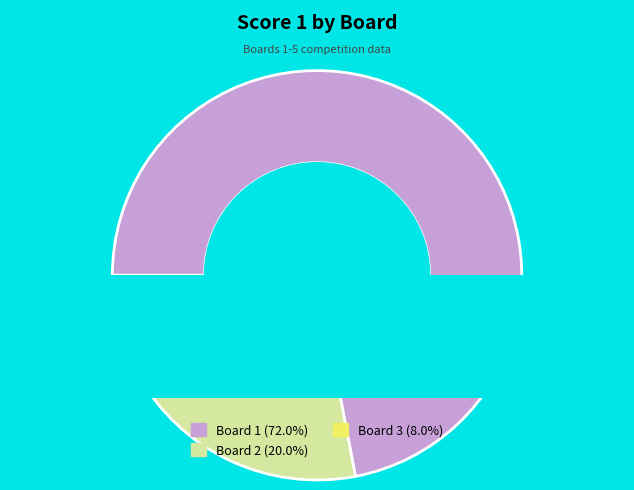

True or false: Board 4 accounts for 0% of the total.

True